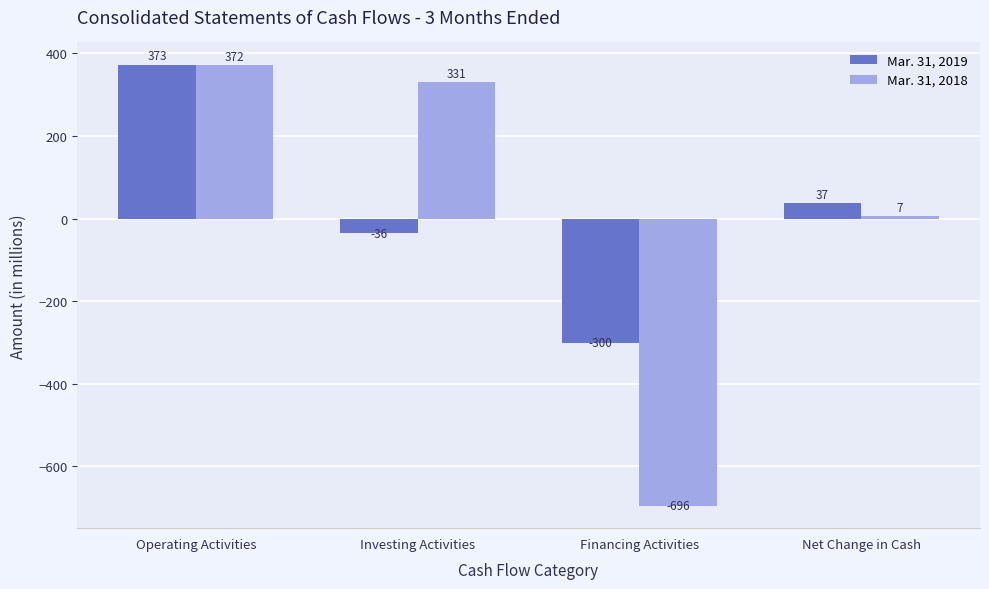

What is the sum of all Mar. 31, 2019 values?

74